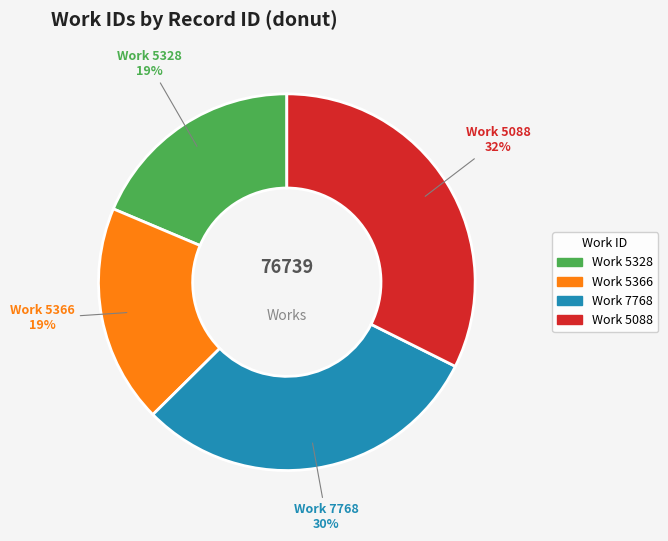

To the nearest percent, what is the difference between the largest and smallest slice percentages?

14%